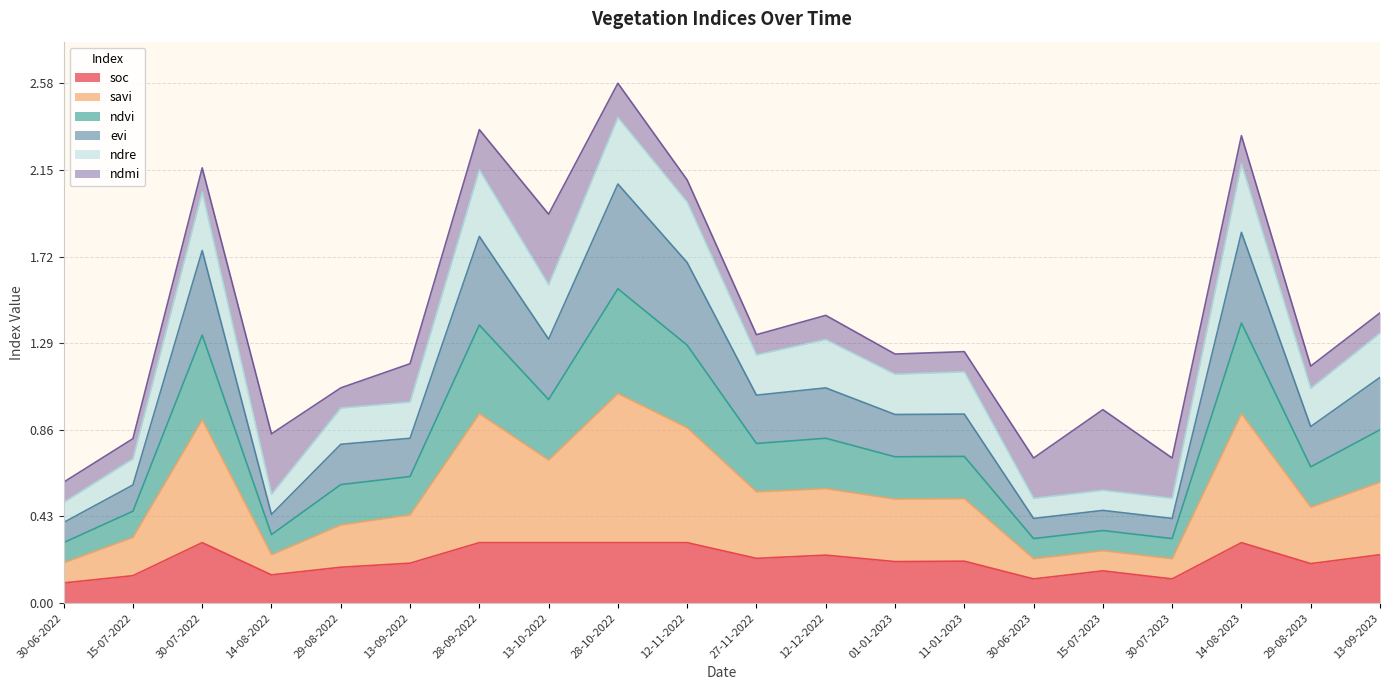

Does the chart have visible grid lines?

Yes